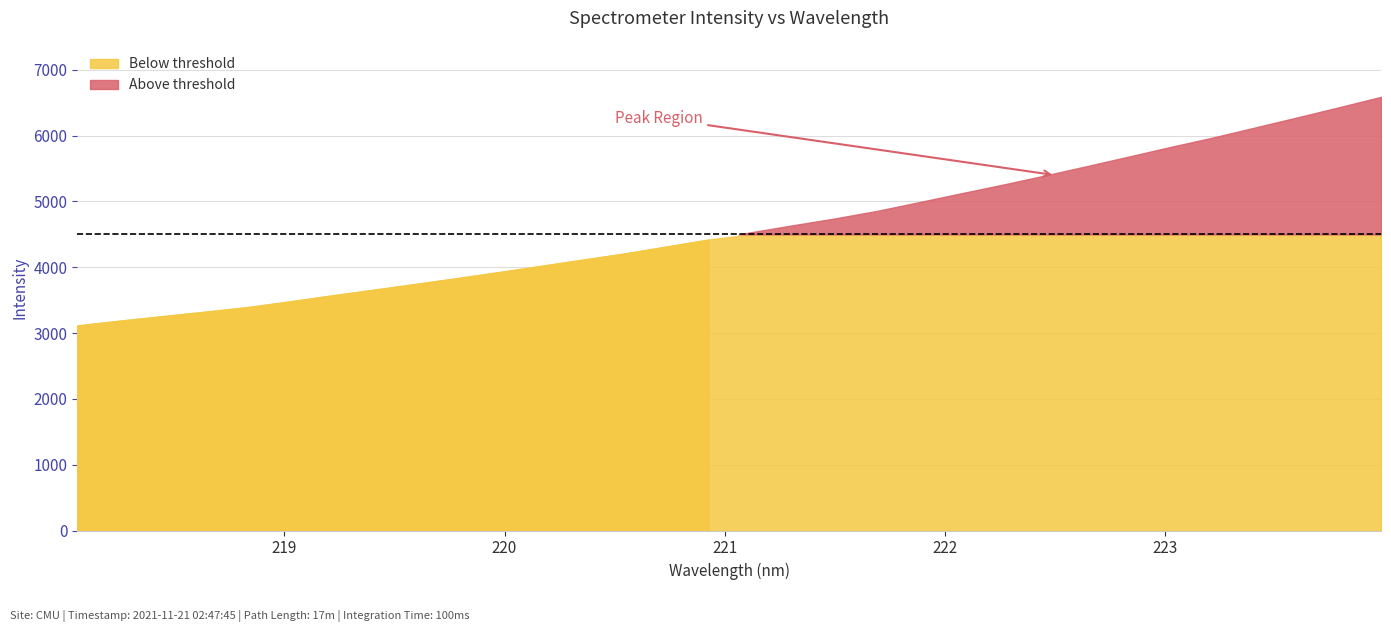

At which label does the data first exceed 4531?

221.1174